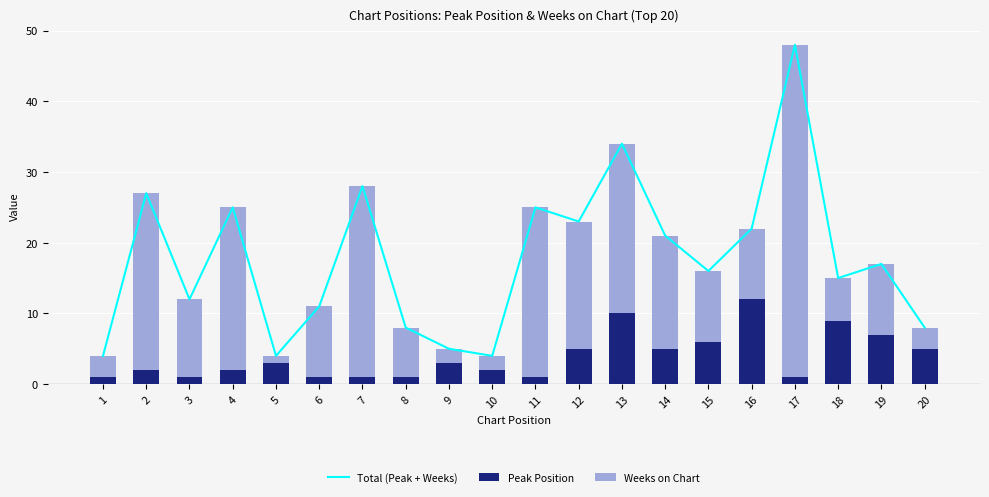

Is it true that Weeks on Chart equals 2 at 9?

True